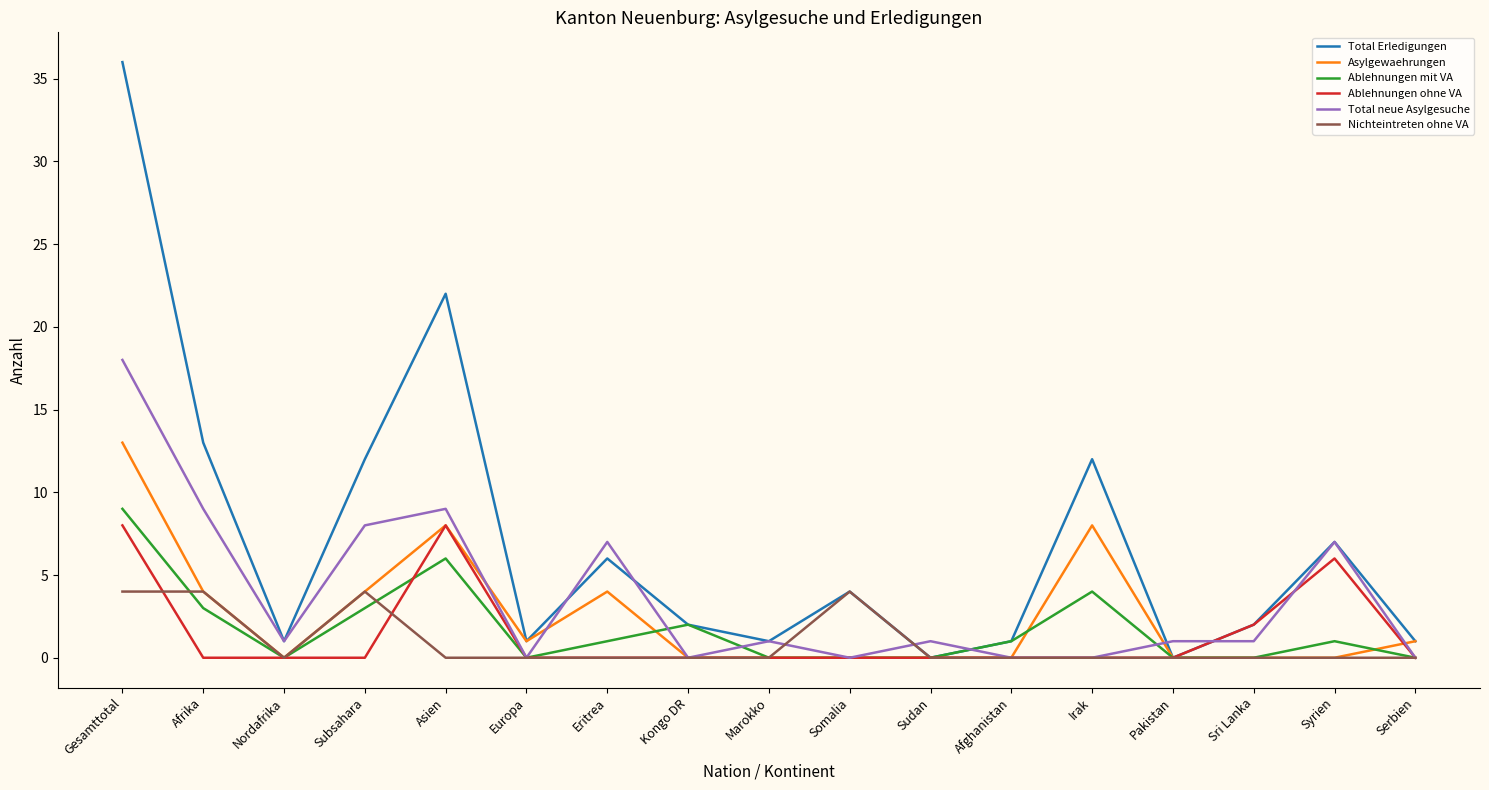

In Ablehnungen ohne VA, how many points are higher than both neighbors (excluding endpoints)?

2